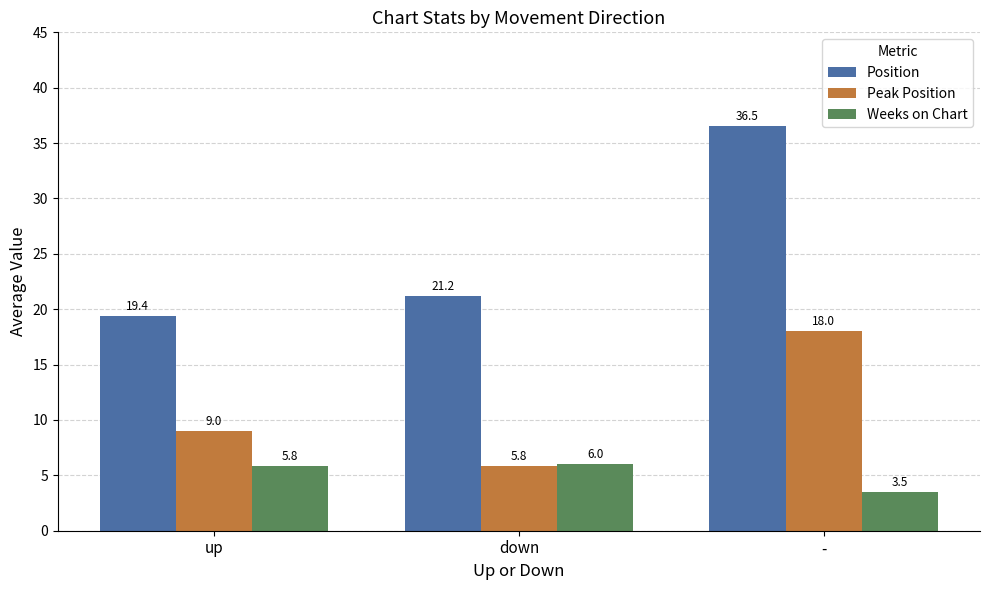

Reading right to left, list all the values displayed in this chart.

Position: 36.5	21.2	19.4
Peak Position: 18.0	5.8	9.0
Weeks on Chart: 3.5	6.0	5.8